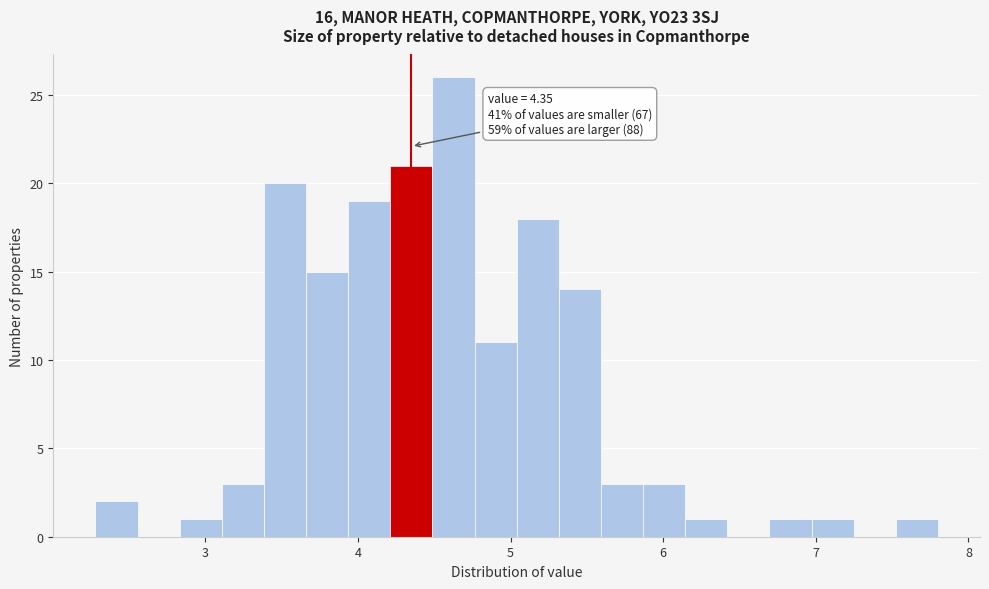

Read against the x-axis, roughly where is the centre of the tallest bar?

4.6